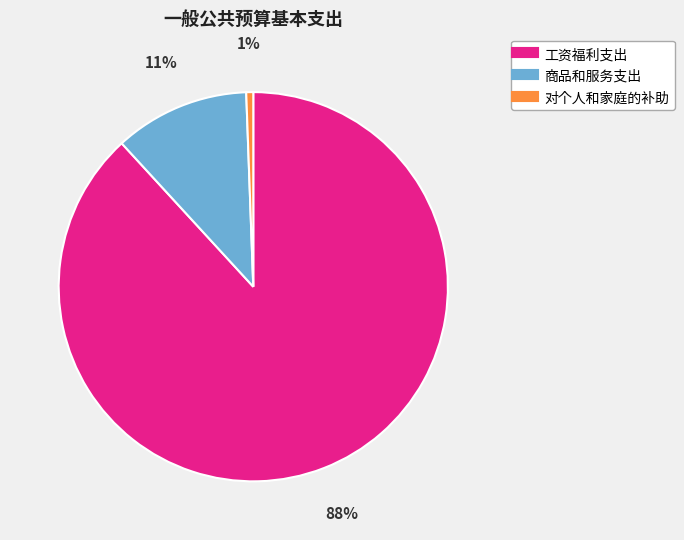

Which category has the biggest portion of the pie?

工资福利支出